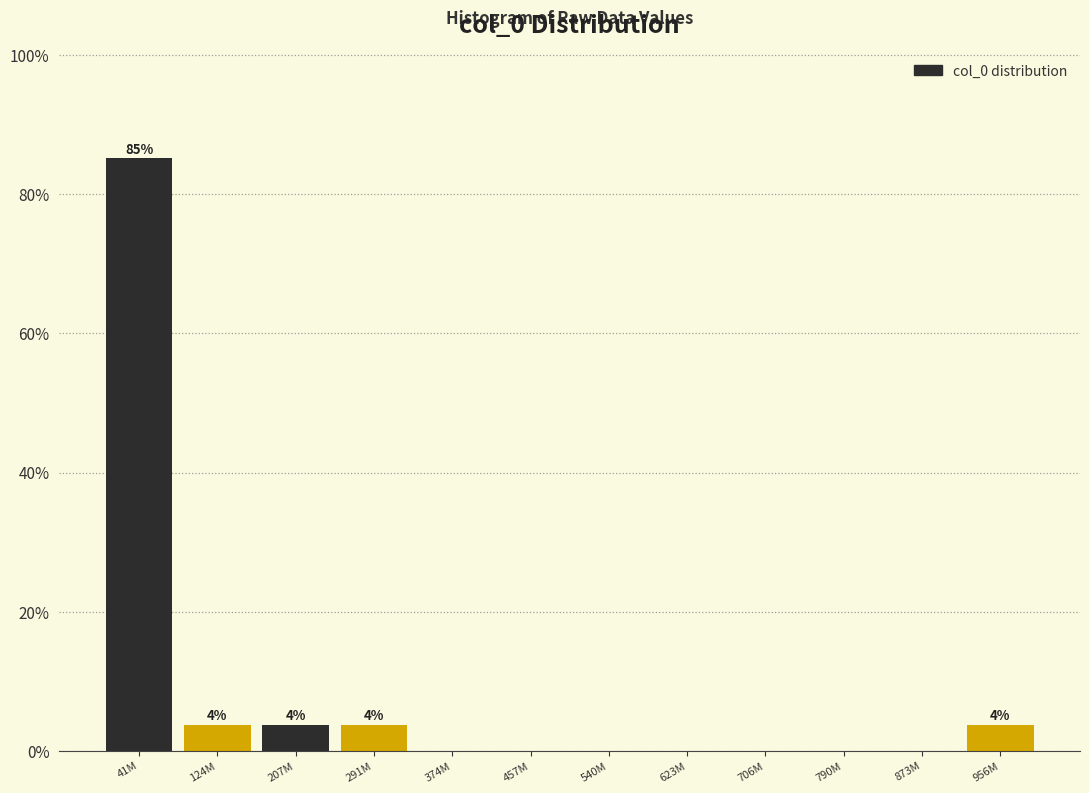

Reading left to right, transcribe all the data shown in this chart.

41M=85.2	124M=3.7	207M=3.7	291M=3.7	374M=0.0	457M=0.0	540M=0.0	623M=0.0	706M=0.0	790M=0.0	873M=0.0	956M=3.7